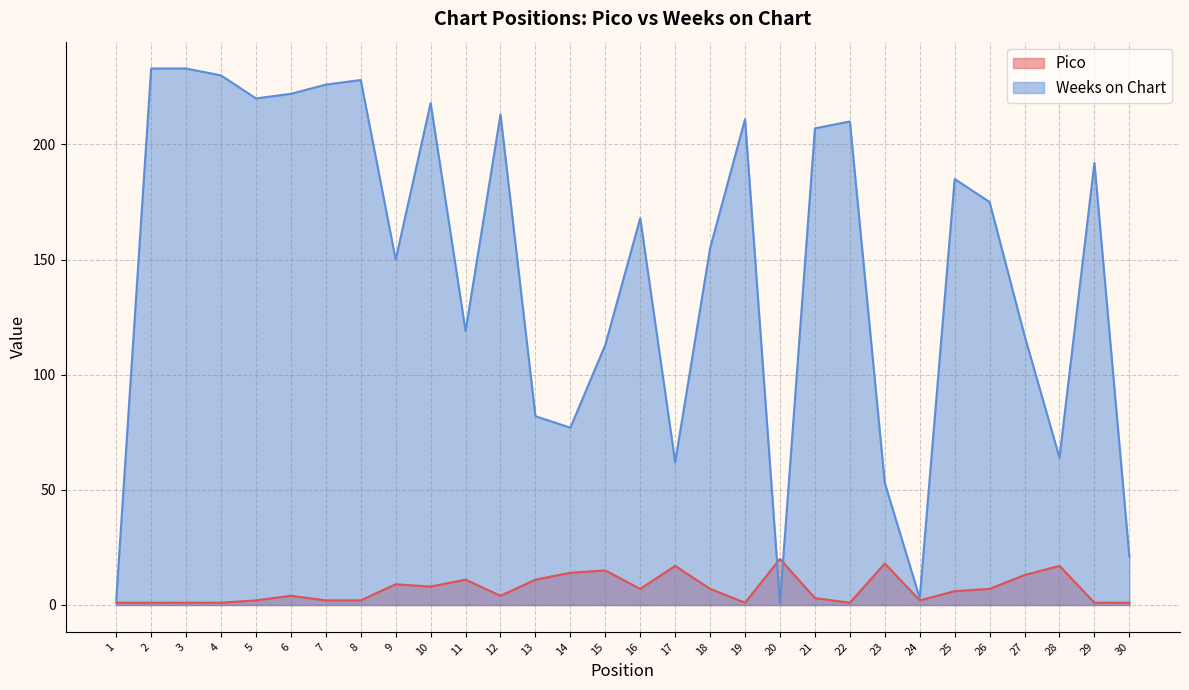

Is the value of Pico at 1 greater than the value of Weeks on Chart at 16?

No